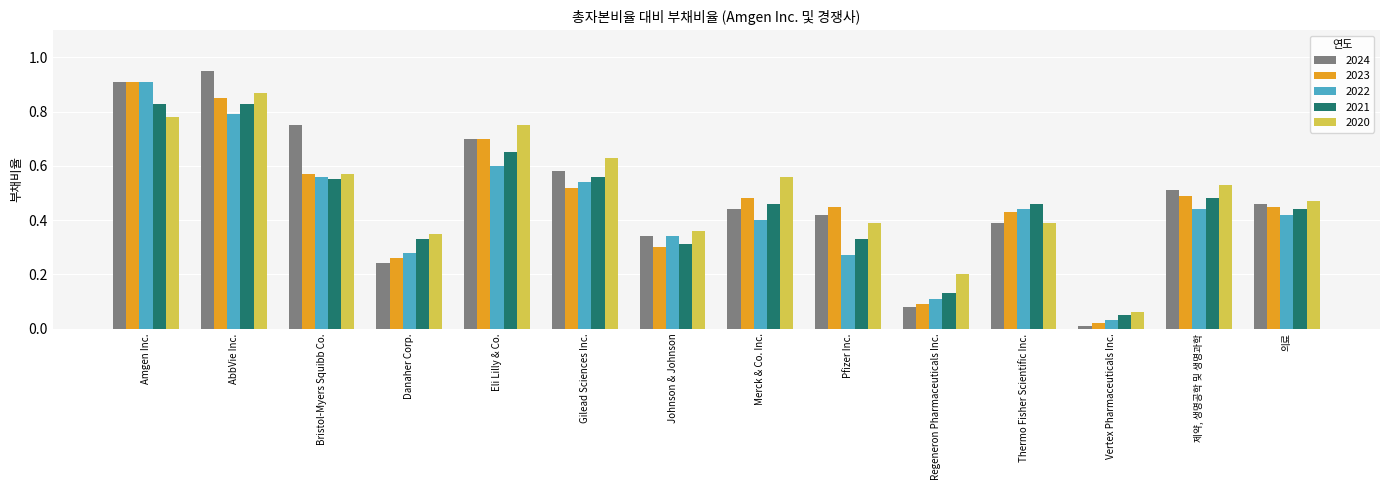

At which label does 2023 reach its minimum?

Vertex Pharmaceuticals Inc.